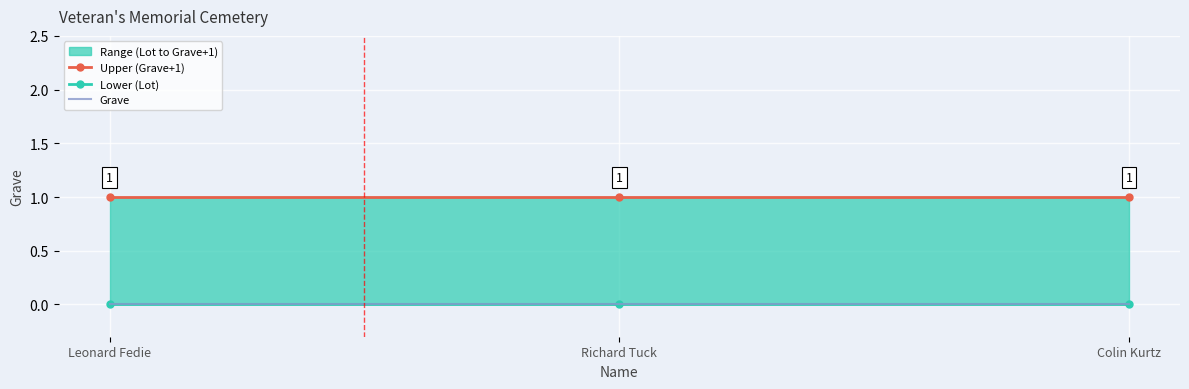

Reading left to right, transcribe all the data shown in this chart.

Upper (Grave+1): Leonard Fedie=1	Richard Tuck=1	Colin Kurtz=1
Lower (Lot): Leonard Fedie=0	Richard Tuck=0	Colin Kurtz=0
Grave: Leonard Fedie=0	Richard Tuck=0	Colin Kurtz=0